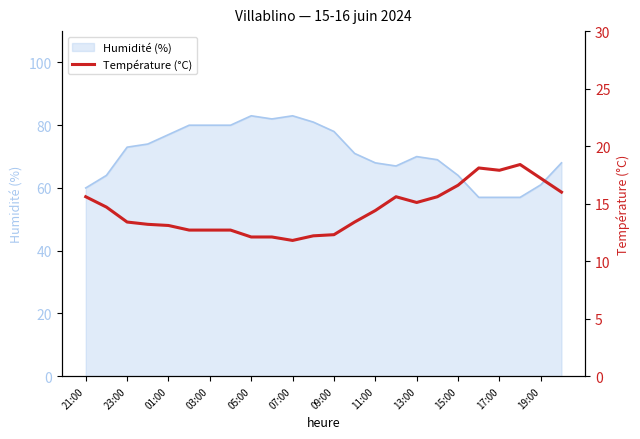

Count the number of values greater than 14.

12